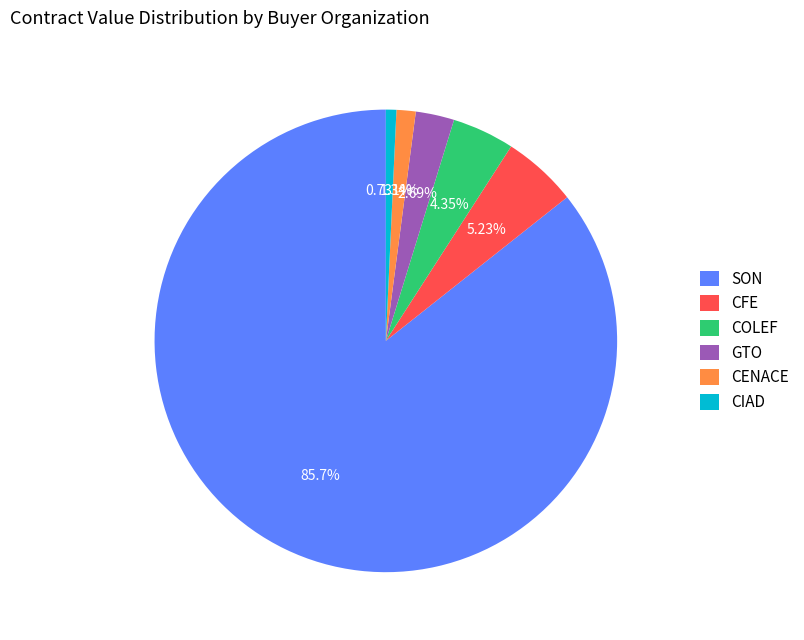

Does COLEF represent more than half of the total?

No